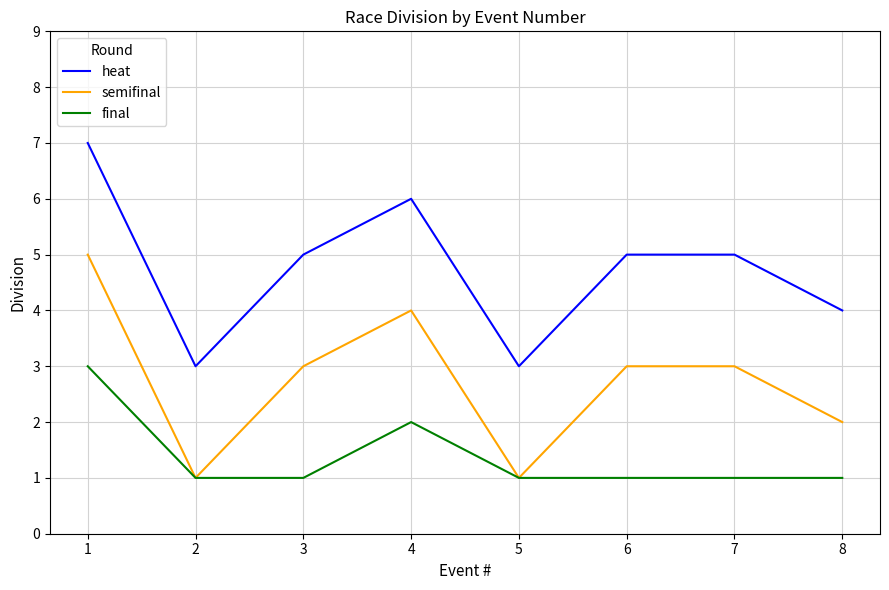

Which series has the largest total across all categories?

heat